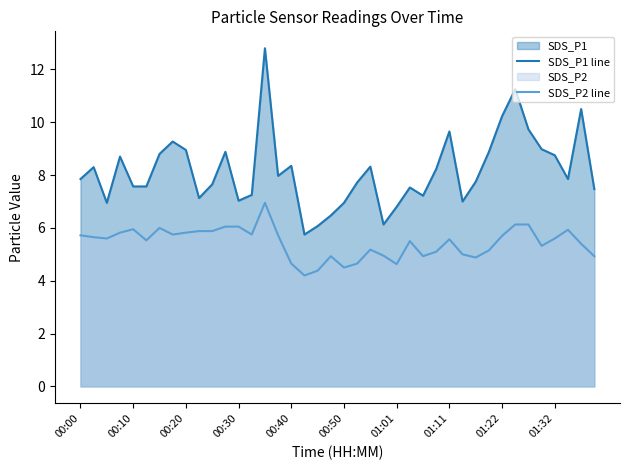

The SDS_P2 line series shows 5.8 at 13. True or false?

True